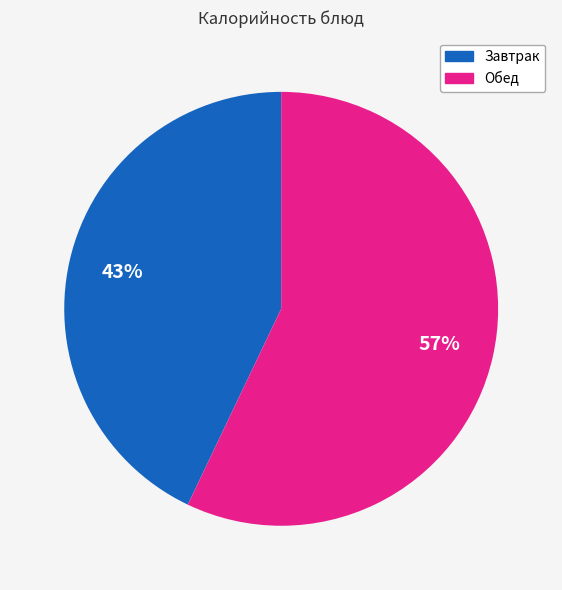

Count the number of slices in the pie.

2